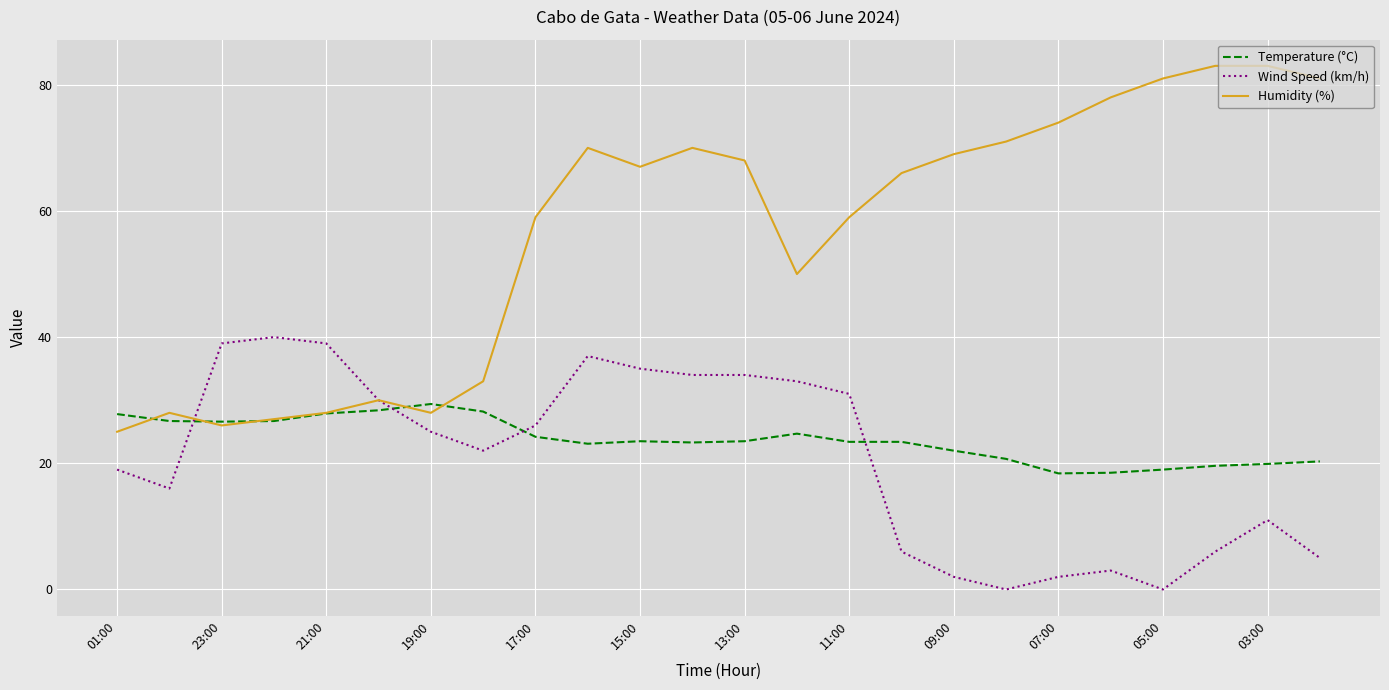

What are all the series names shown in the legend?

Temperature (°C), Wind Speed (km/h), Humidity (%)